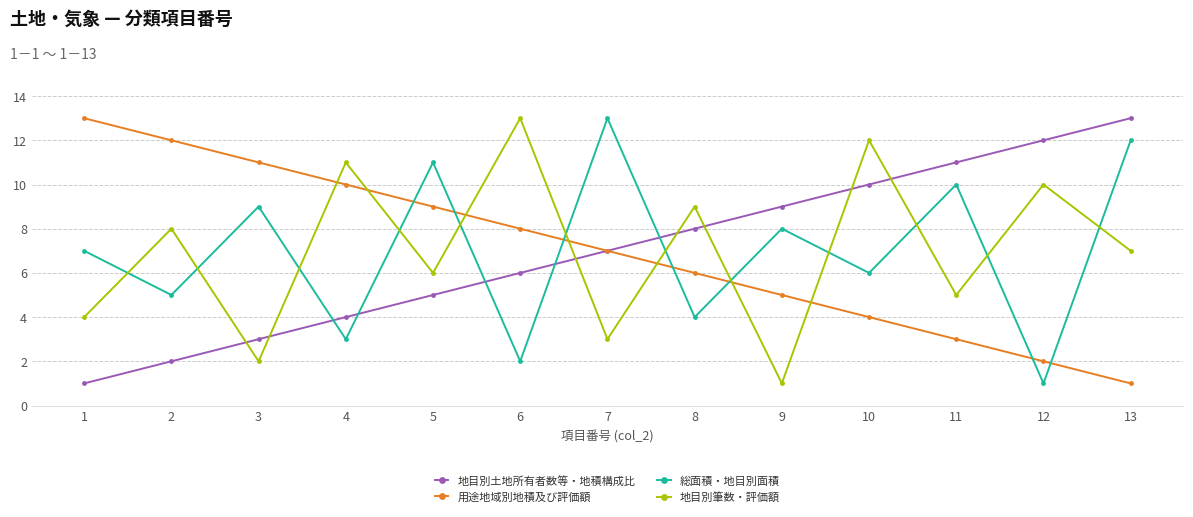

Is it true that 地目別筆数・評価額 equals 1 at 1?

False